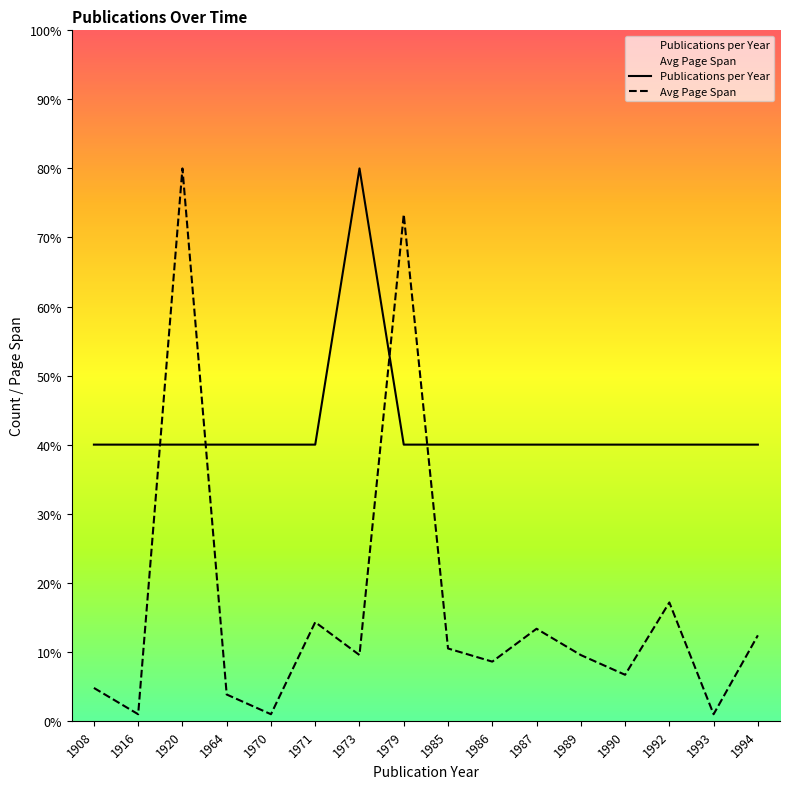

Where is the first local maximum for Avg Page Span?

1920